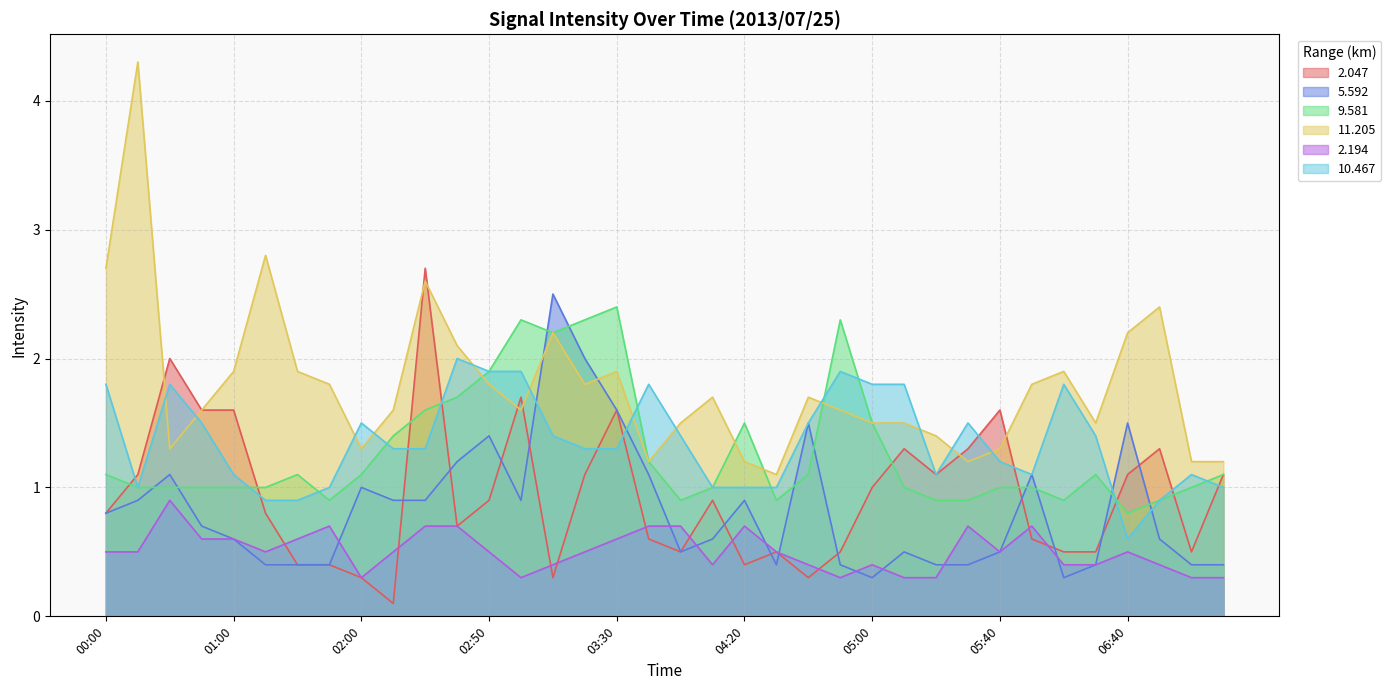

Count the number of categories in the chart.

36